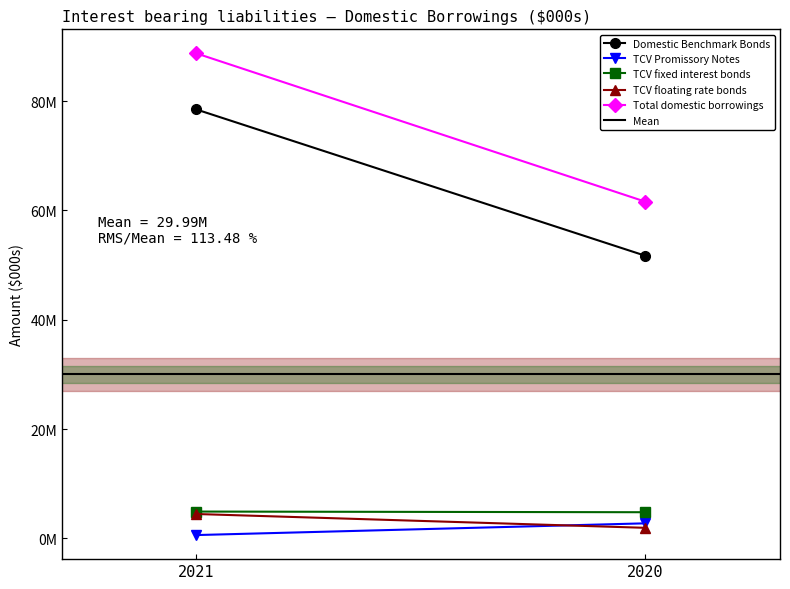

What is the difference between the Domestic Benchmark Bonds values at 2021 and 2020?

26767065.0